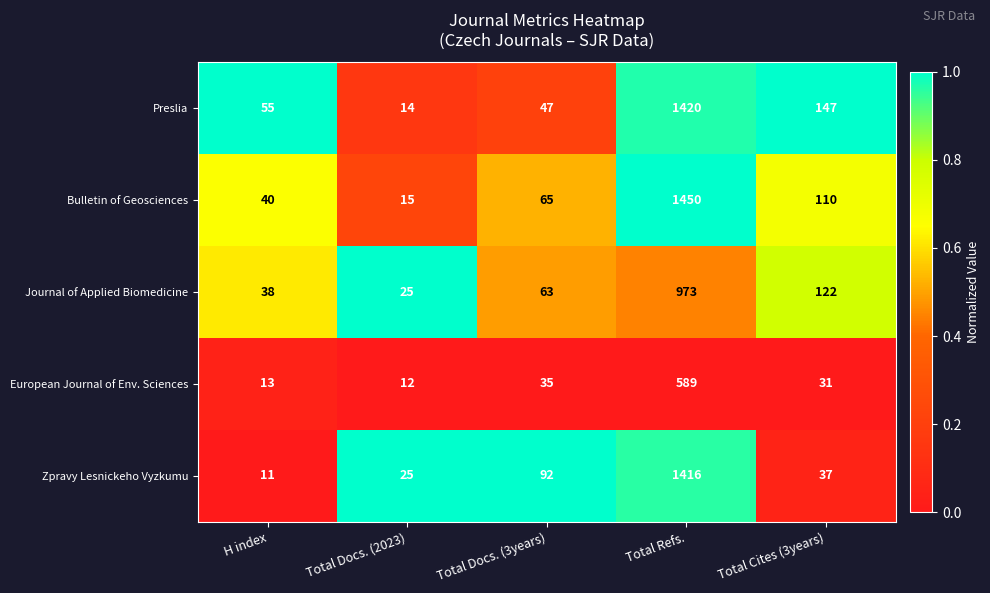

Is it true that Bulletin of Geosciences equals 110 at Total Cites (3years)?

True